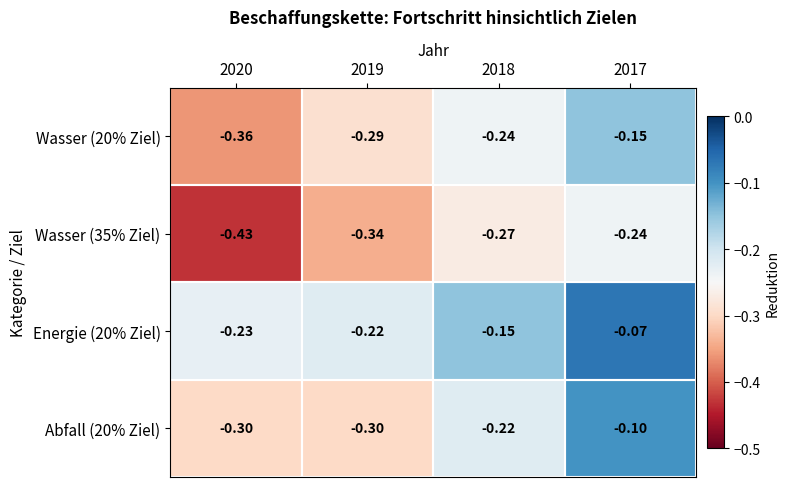

Is the value of Abfall (20% Ziel) at 2020 greater than the value of Energie (20% Ziel) at 2017?

No